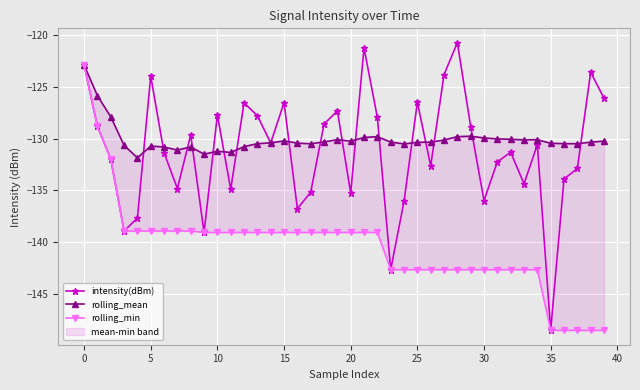

Reading left to right, what are all the values shown in this chart?

intensity(dBm): -122.8	-128.8	-132.0	-138.9	-137.7	-123.9	-131.4	-134.8	-129.6	-139.1	-127.7	-134.9	-126.5	-127.8	-130.4	-126.5	-136.8	-135.2	-128.6	-127.3	-135.3	-121.2	-127.9	-142.7	-136.1	-126.5	-132.6	-123.8	-120.7	-128.8	-136.0	-132.2	-131.3	-134.4	-130.6	-148.5	-133.9	-132.9	-123.6	-126.1
rolling_mean: -122.8	-125.8	-127.9	-130.6	-131.8	-130.7	-130.8	-131.1	-130.8	-131.5	-131.2	-131.3	-130.8	-130.5	-130.4	-130.2	-130.4	-130.5	-130.3	-130.1	-130.2	-129.9	-129.8	-130.3	-130.5	-130.3	-130.3	-130.1	-129.8	-129.7	-129.9	-130.0	-130.0	-130.1	-130.1	-130.4	-130.5	-130.5	-130.3	-130.2
rolling_min: -122.8	-128.8	-132.0	-138.9	-138.9	-138.9	-138.9	-138.9	-138.9	-139.1	-139.1	-139.1	-139.1	-139.1	-139.1	-139.1	-139.1	-139.1	-139.1	-139.1	-139.1	-139.1	-139.1	-142.7	-142.7	-142.7	-142.7	-142.7	-142.7	-142.7	-142.7	-142.7	-142.7	-142.7	-142.7	-148.5	-148.5	-148.5	-148.5	-148.5